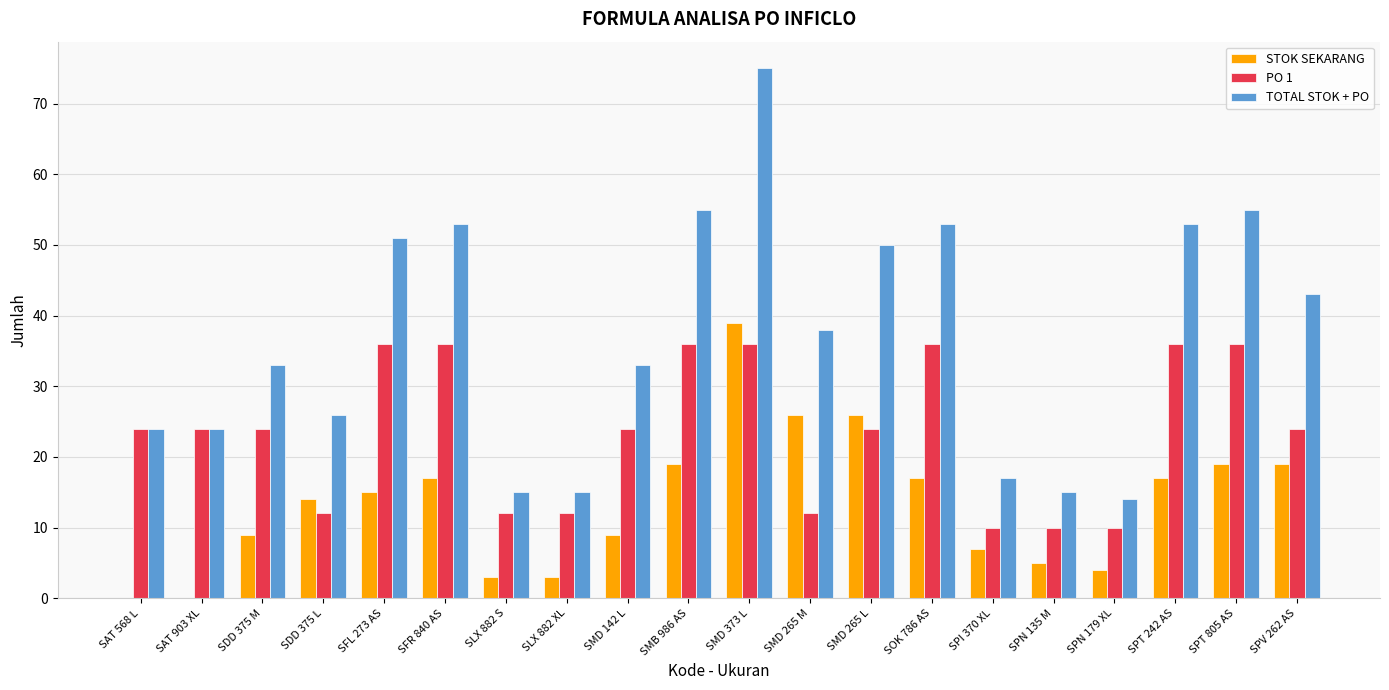

What is the sum of the TOTAL STOK + PO values at SPI 370 XL and SDD 375 M?

50